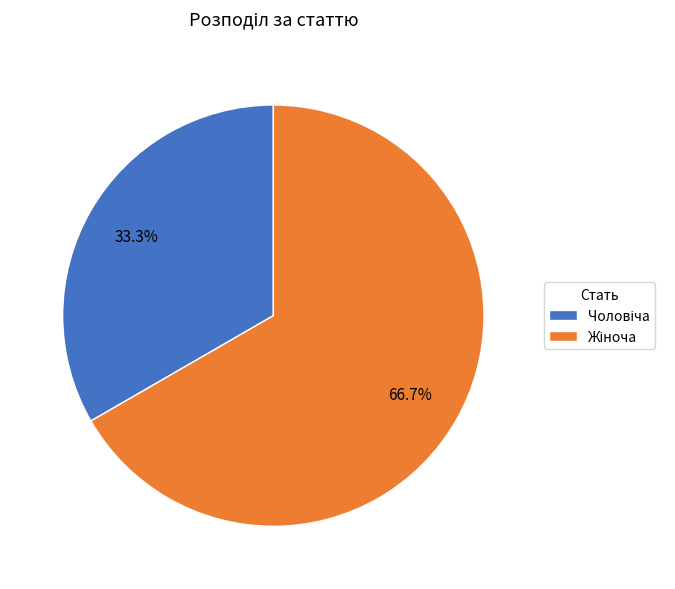

How many segments does this pie chart have?

2